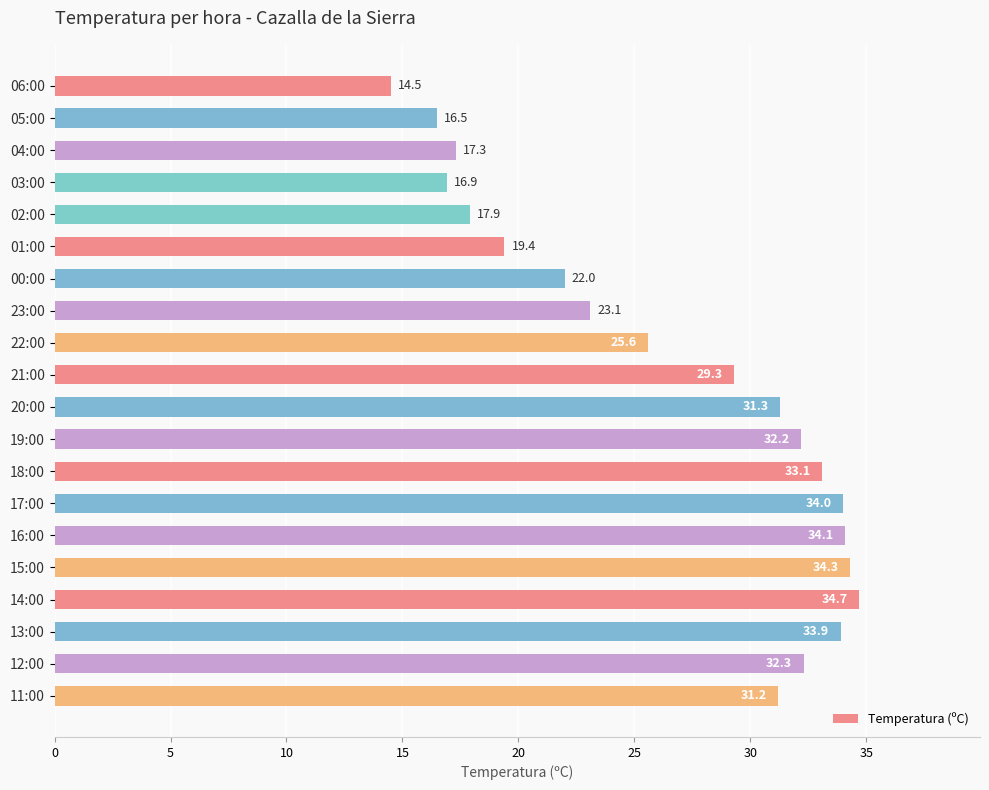

What is the average value?

26.7